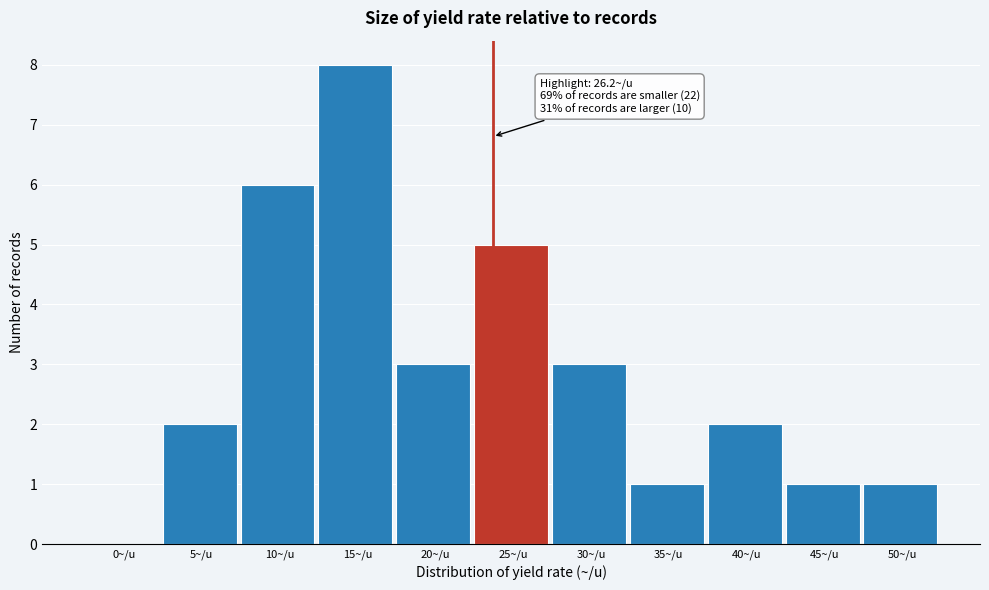

Reading left to right, list all the values displayed in this chart.

0~/u=0	5~/u=2	10~/u=6	15~/u=8	20~/u=3	25~/u=5	30~/u=3	35~/u=1	40~/u=2	45~/u=1	50~/u=1